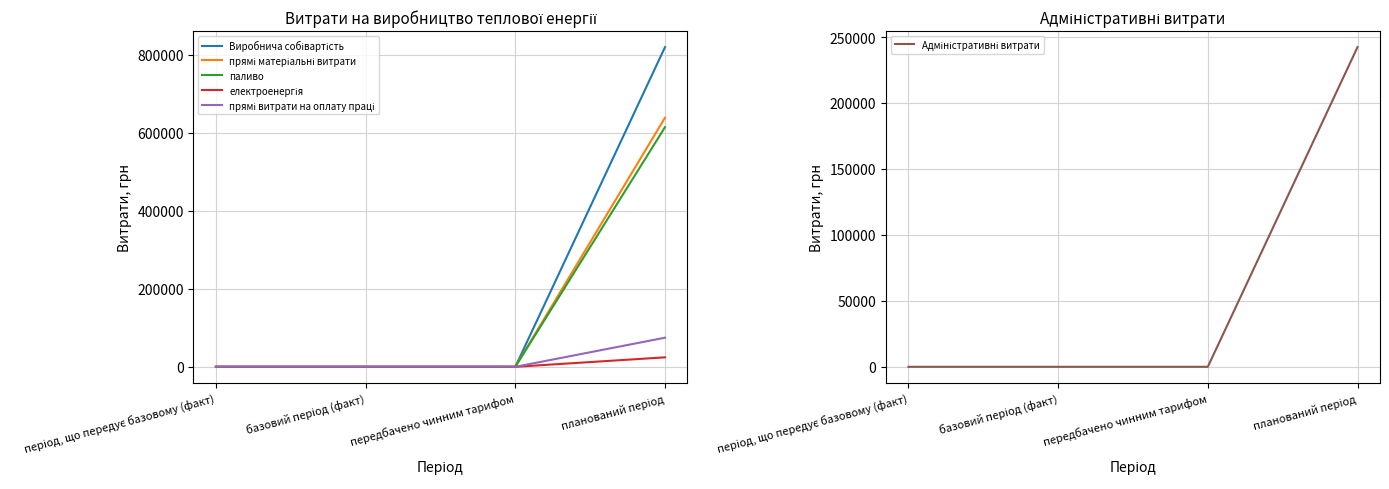

Is it true that Виробнича собівартість equals 0.0 at передбачено чинним тарифом?

True